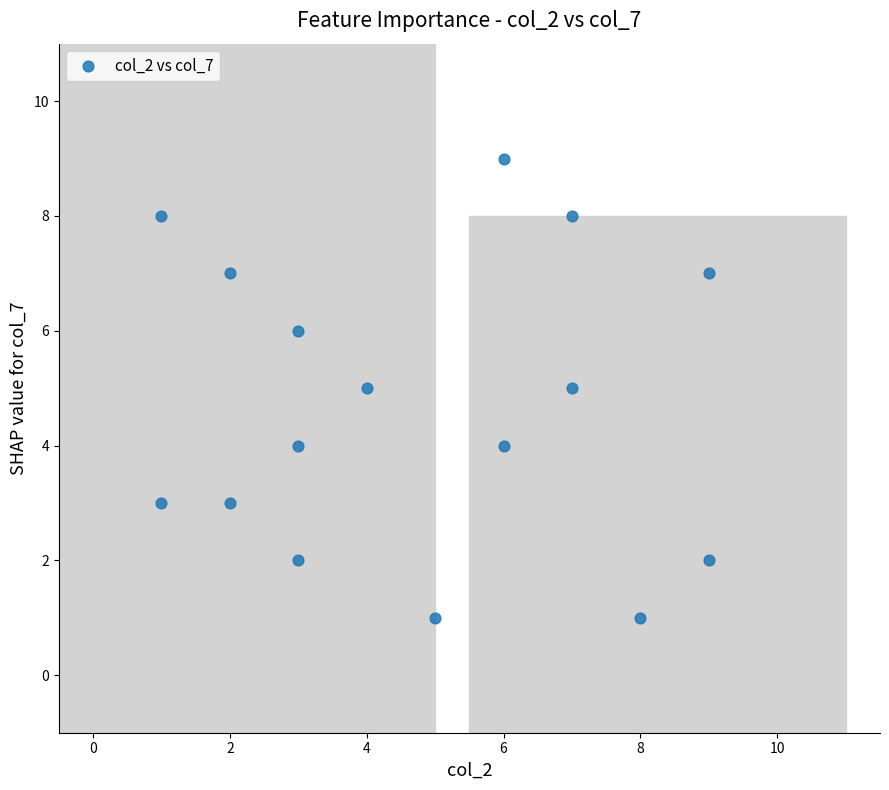

What is the range of Y values (max minus min)?

8